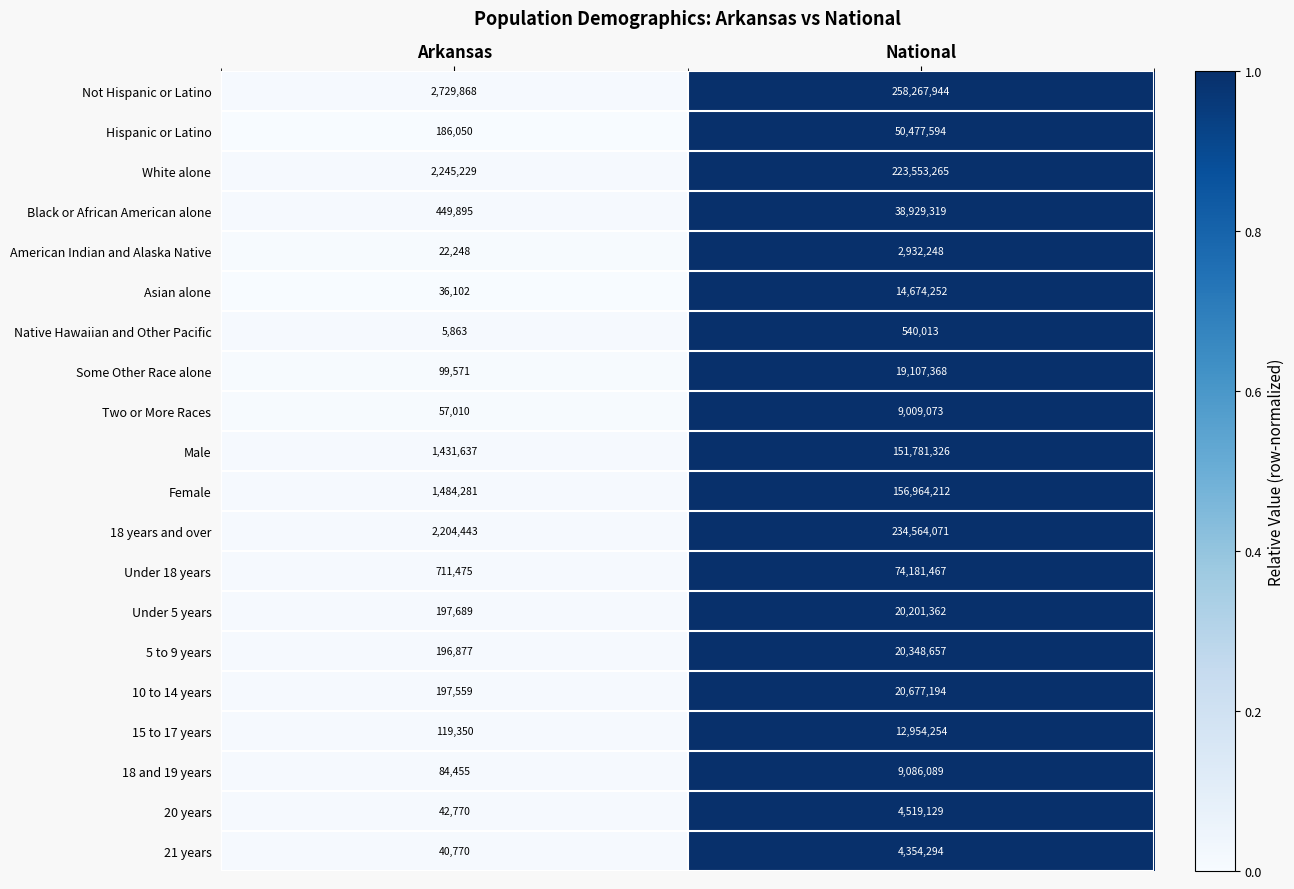

What is the sum of the Asian alone values at National and Arkansas?

14710354